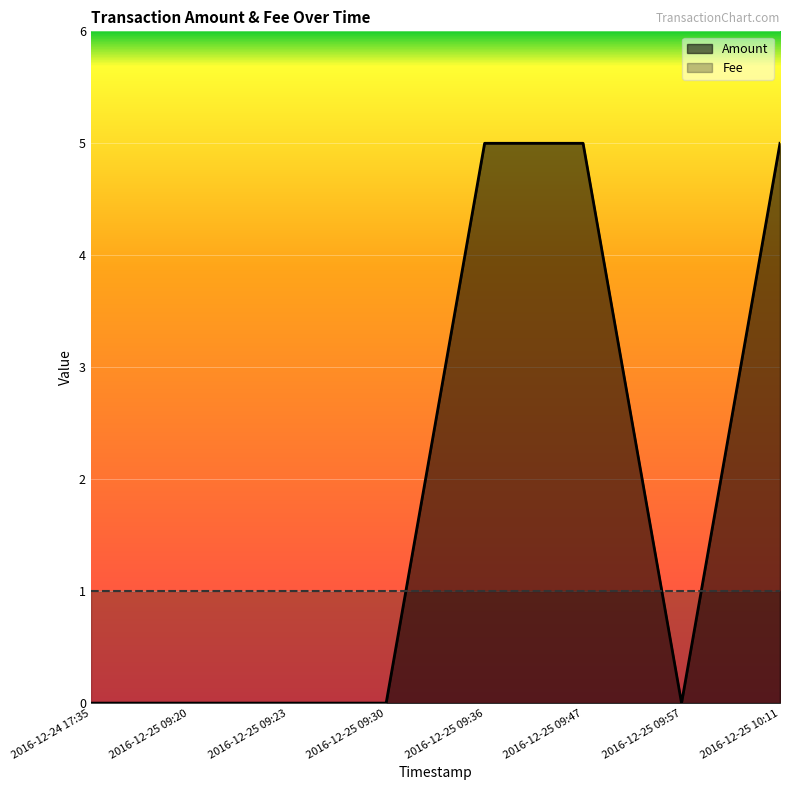

The Fee series shows 1 at 2016-12-25 09:20. True or false?

True